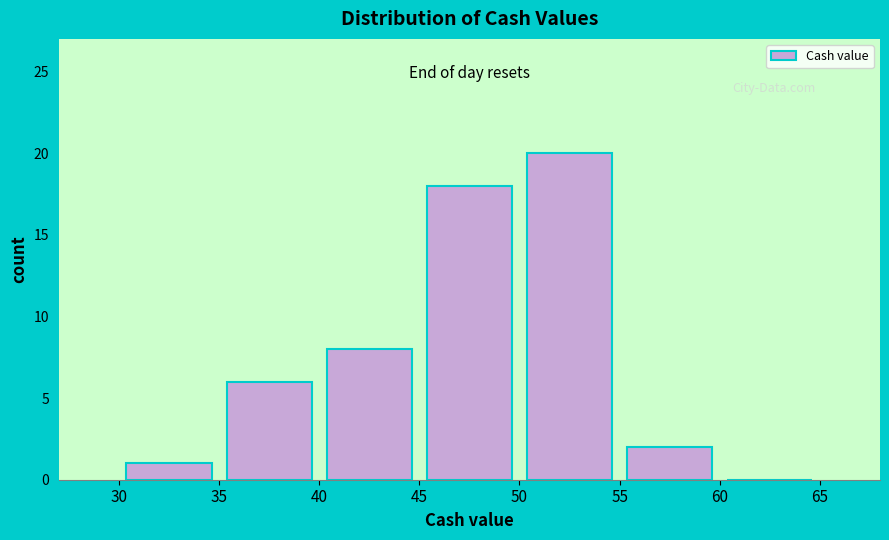

Reading left to right, list every bar in this chart as the range it spans on the x-axis followed by its height. The values are not printed on the chart, so give them approximately, as read against the axis.

30 to 35: 1
35 to 40: 6
40 to 45: 8
45 to 50: 18
50 to 55: 20
55 to 60: 2
60 to 65: 0